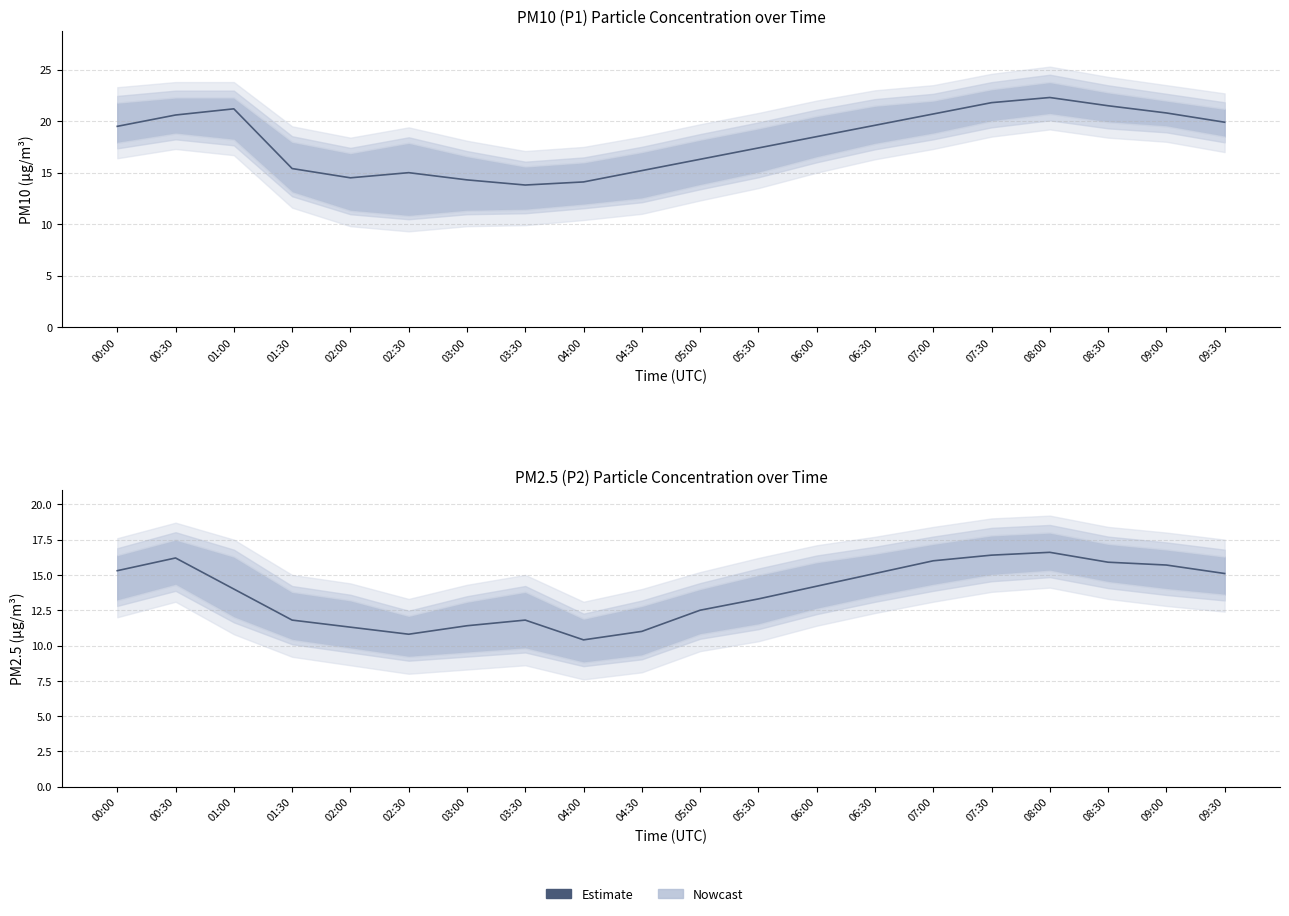

List the labels in order of value, largest first.

08:00, 07:30, 00:30, 07:00, 08:30, 09:00, 00:00, 06:30, 09:30, 06:00, 01:00, 05:30, 05:00, 01:30, 03:30, 03:00, 02:00, 04:30, 02:30, 04:00